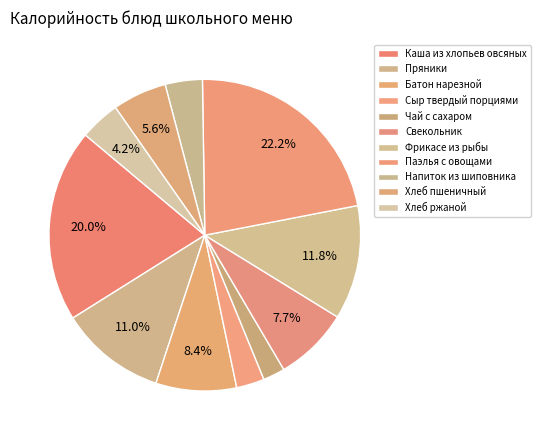

Which slice is the smallest?

Чай с сахаром